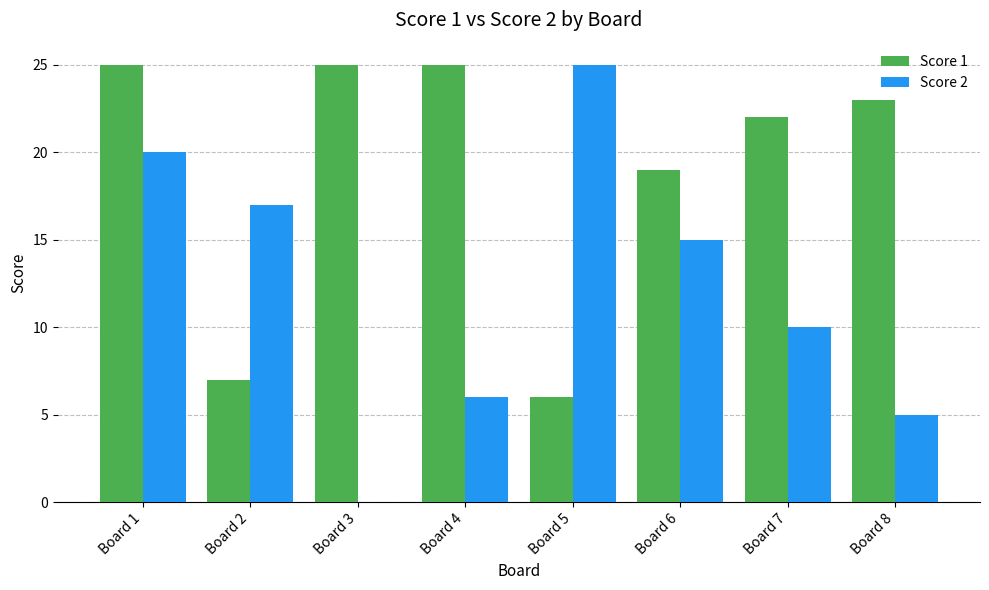

Reading left to right, transcribe all the data shown in this chart.

Score 1: 25	7	25	25	6	19	22	23
Score 2: 20	17	0	6	25	15	10	5